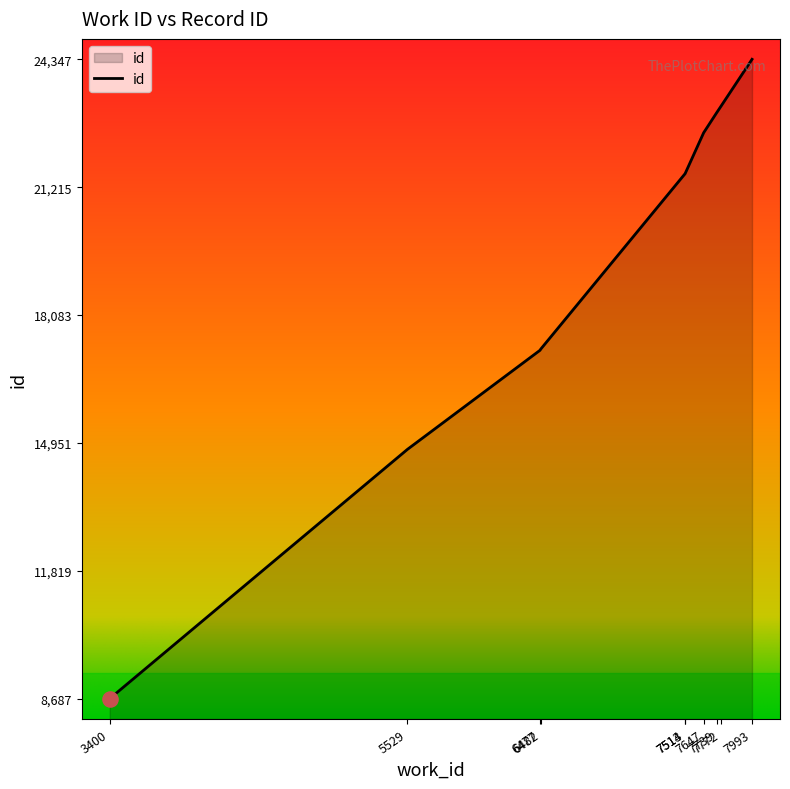

What is the change in value from 7514 to 7739?

+1490